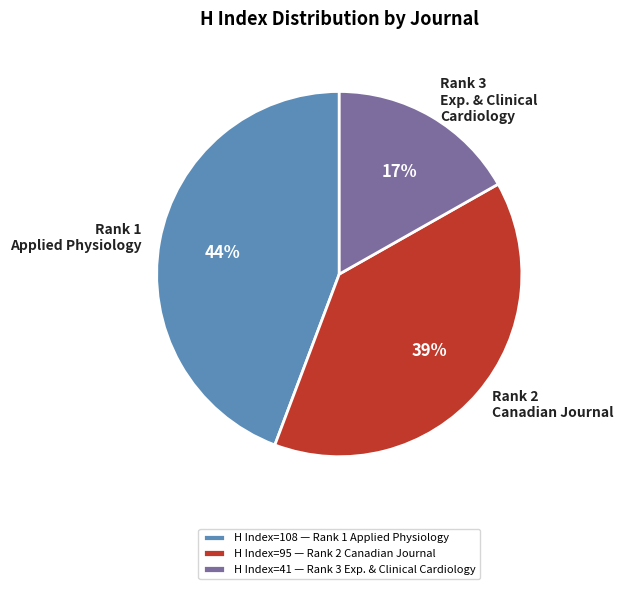

Which category has the smallest portion of the pie?

H Index=41 — Rank 3 Exp. & Clinical Cardiology